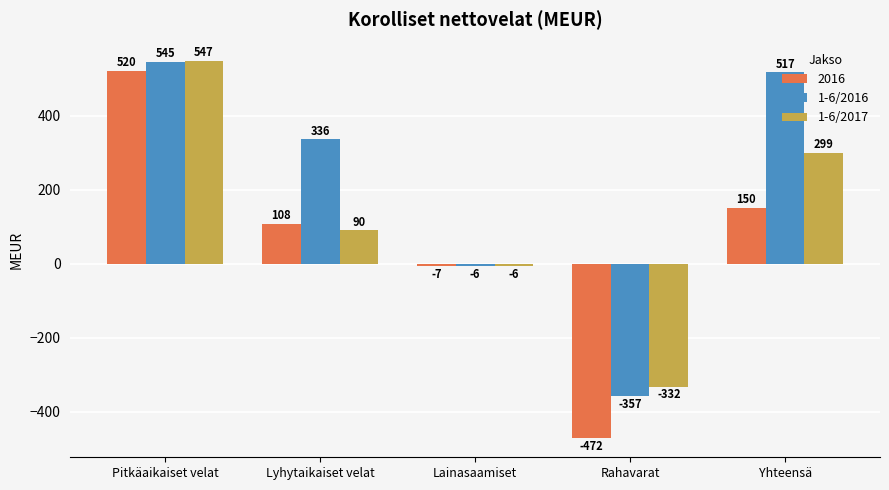

Rank the series by their average value, from lowest to highest.

2016, 1-6/2017, 1-6/2016